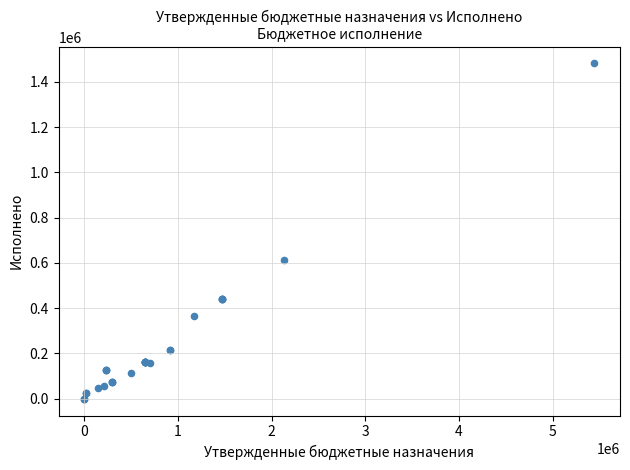

What Y value in the scatter plot is closest to 740542?

614576.5